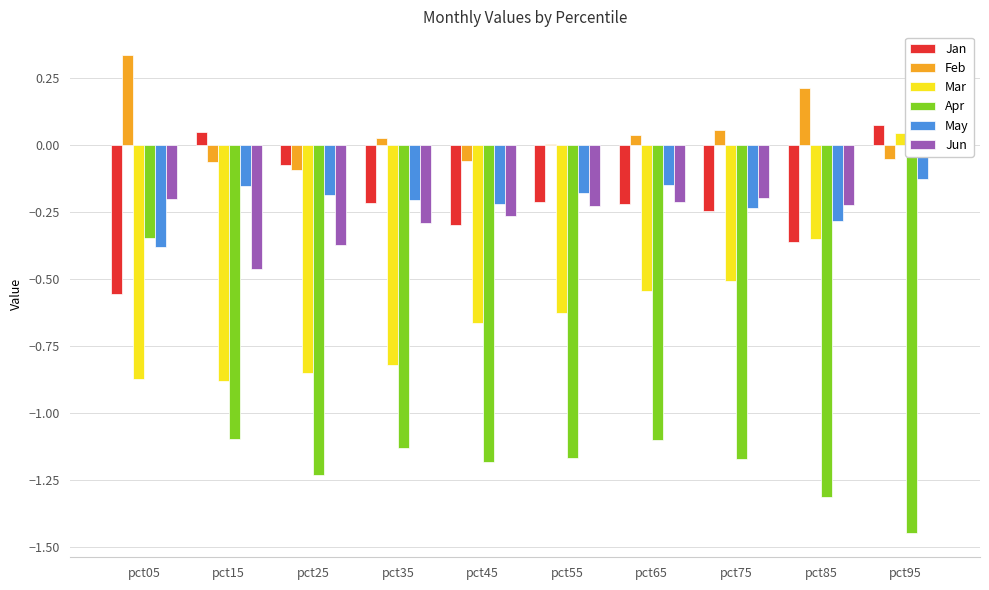

What is the value of the May bar at the 7th from the left?

-0.2